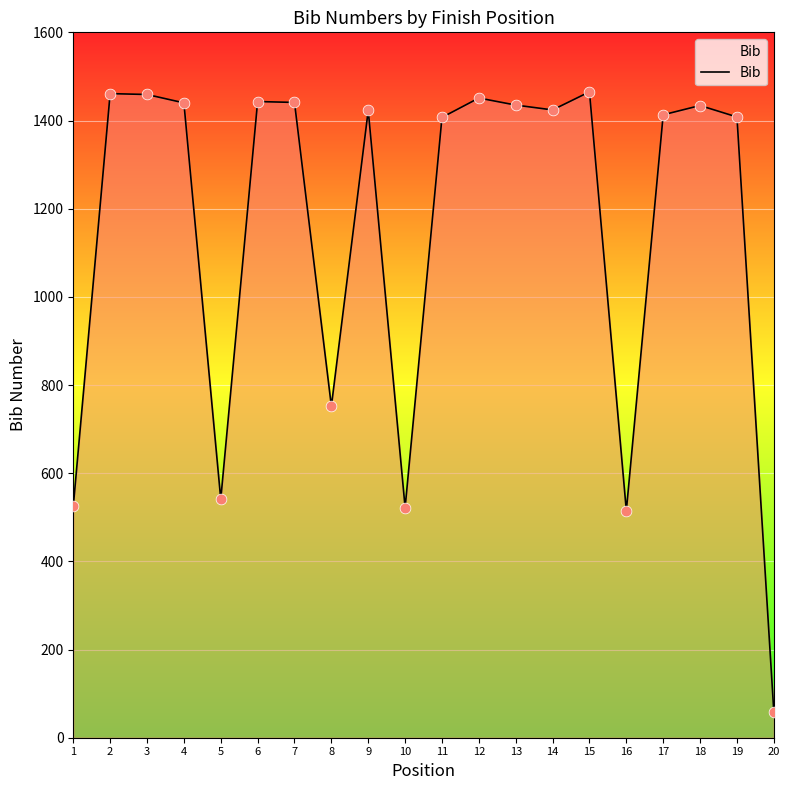

What is the change in value from 8 to 14?

+672